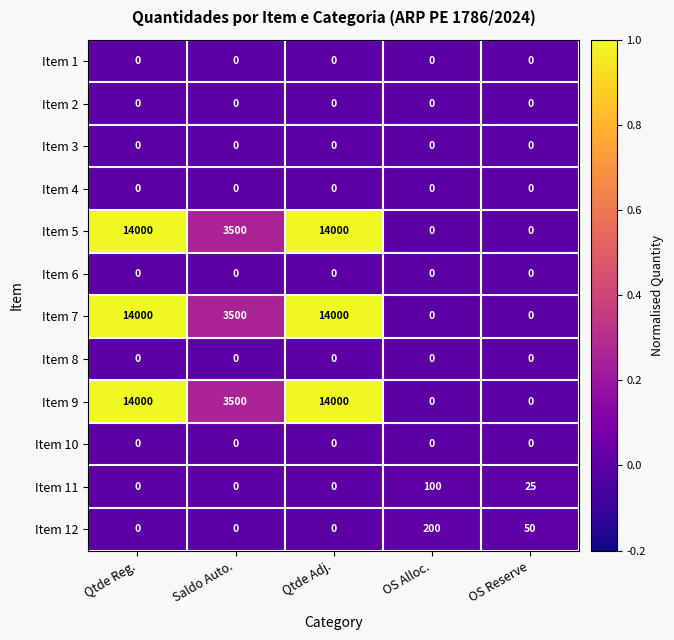

Which series changed the most between OS Alloc. and OS Reserve?

Item 12